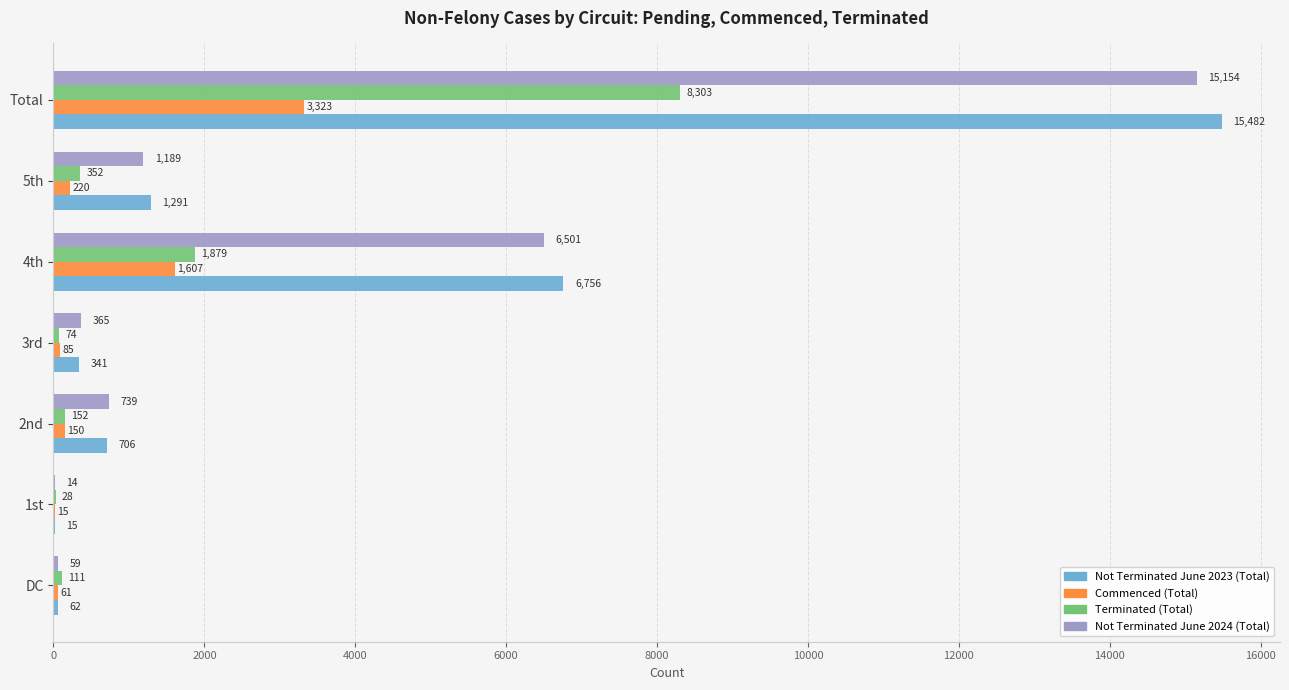

At which category is the sum across all series the highest?

Total